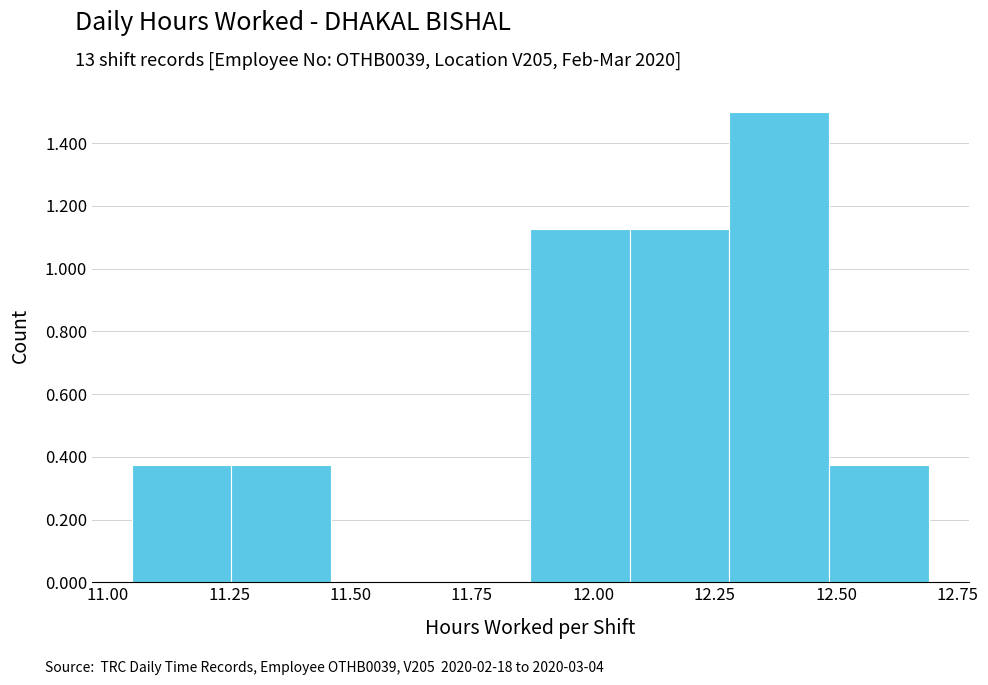

Reading left to right, list every bar in this chart as the range it spans on the x-axis followed by its height. Neither the bar edges nor the heights are printed on the chart, so give them approximately, as read against the axes.

11.050 to 11.255: 0.38
11.255 to 11.460: 0.38
11.460 to 11.665: 0
11.665 to 11.870: 0
11.870 to 12.075: 1.12
12.075 to 12.280: 1.12
12.280 to 12.485: 1.50
12.485 to 12.690: 0.38